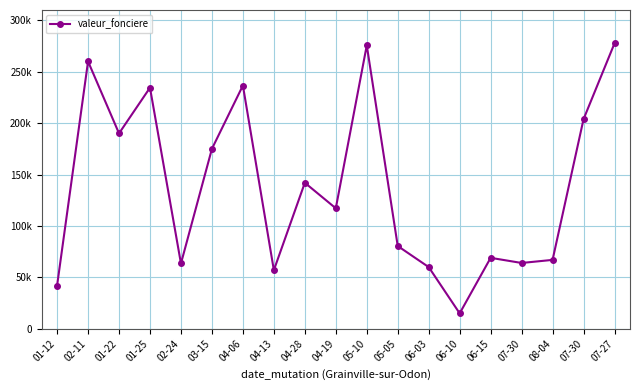

What is the average value?

138432